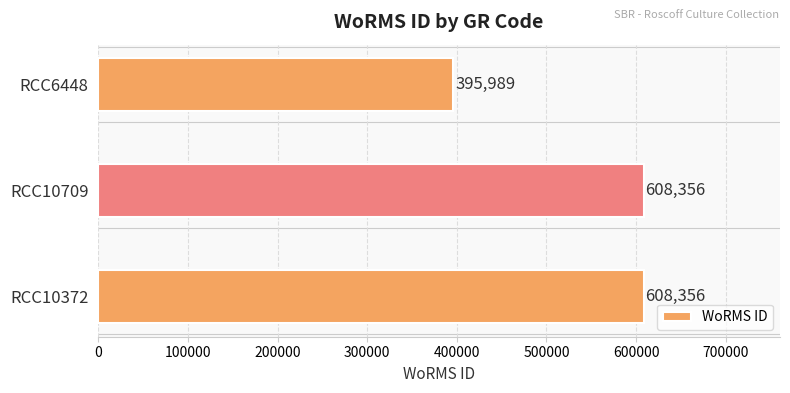

Which has a higher value, RCC6448 or RCC10372?

RCC10372